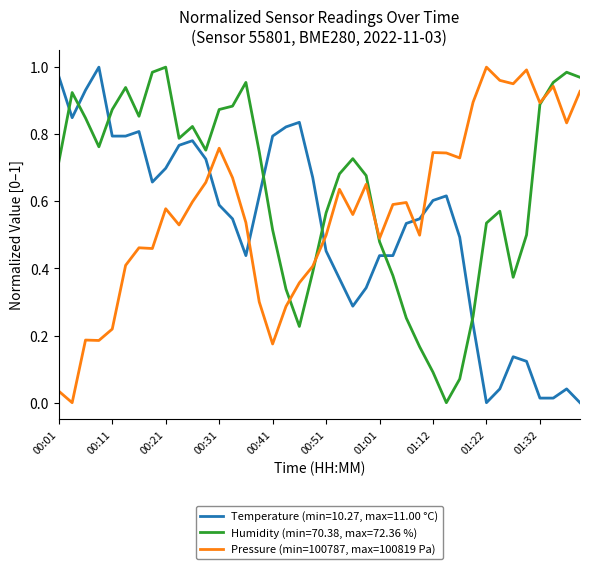

Which series has the largest total across all categories?

Humidity (min=70.38, max=72.36 %)